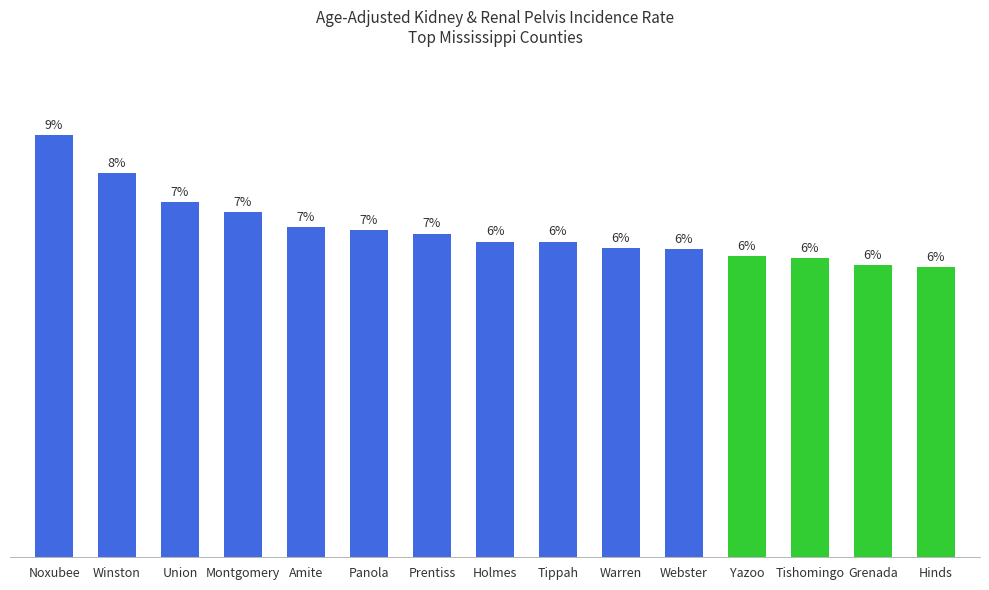

What value does the data have at Montgomery?

30.8